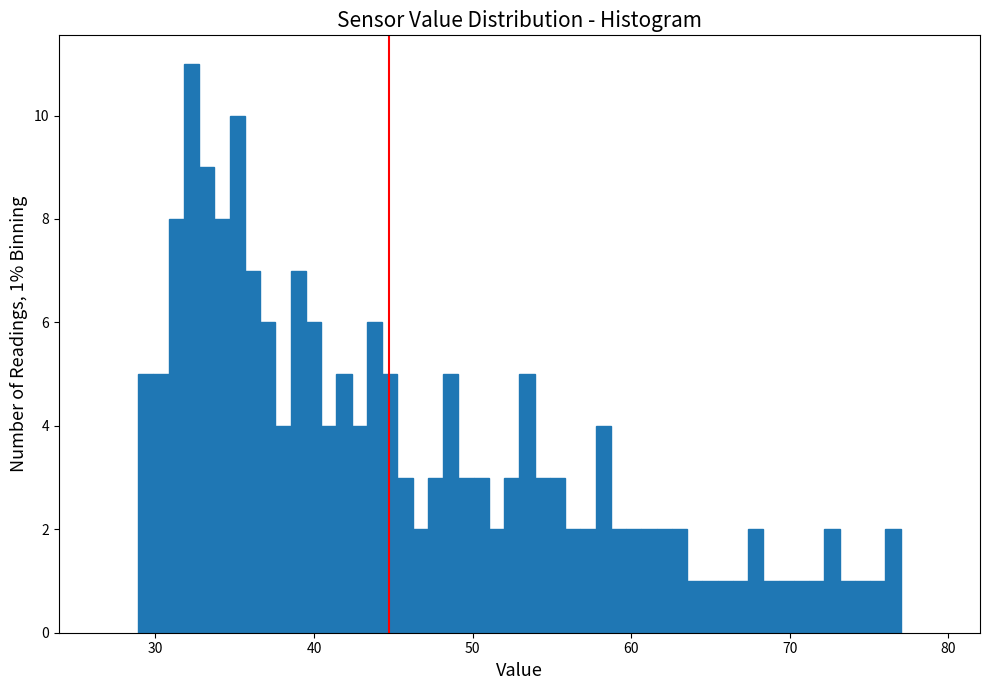

Around what value on the x-axis is the tallest bar? Give the approximate position of its centre, as read against the axis.

32